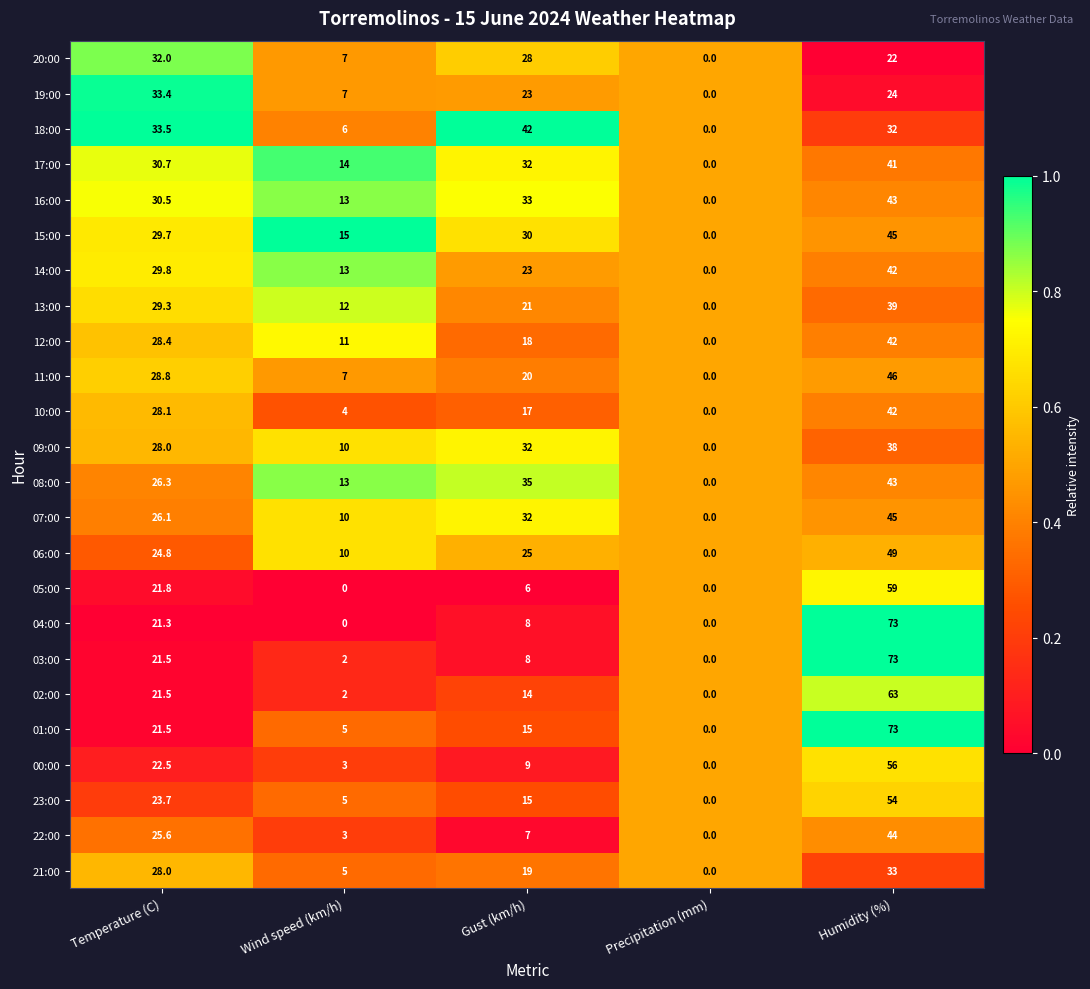

What is the approximate value of 01:00 at Gust (km/h)?

15.0